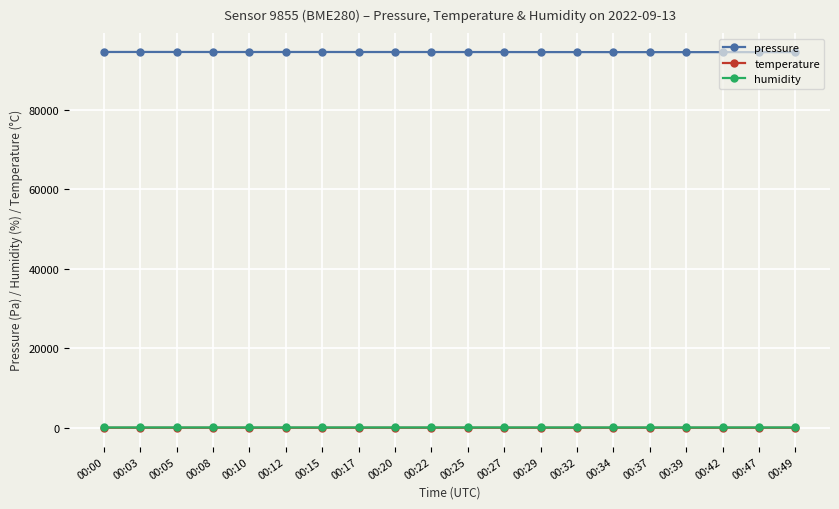

What is the value of the pressure point at the 12th from the left?

94440.2